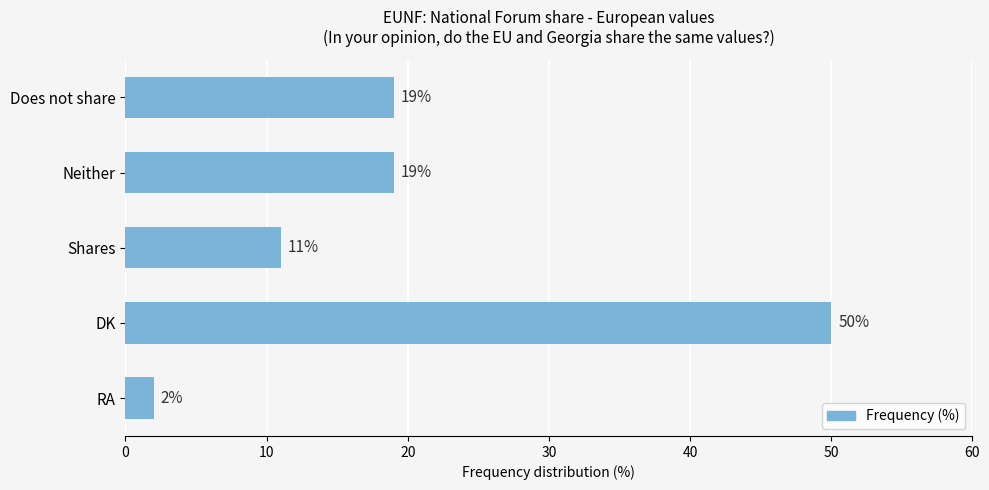

What is the change in value from Does not share to DK?

+31